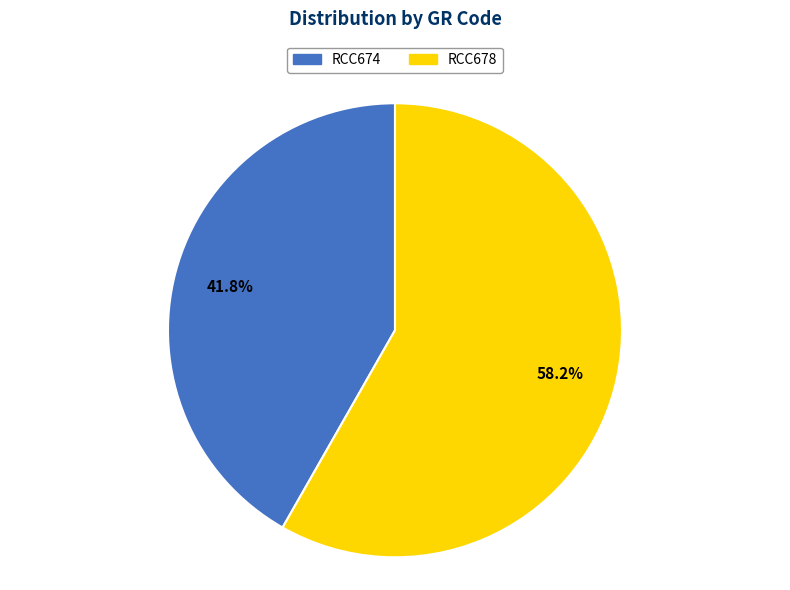

Rank the categories by value from highest to lowest.

RCC678, RCC674